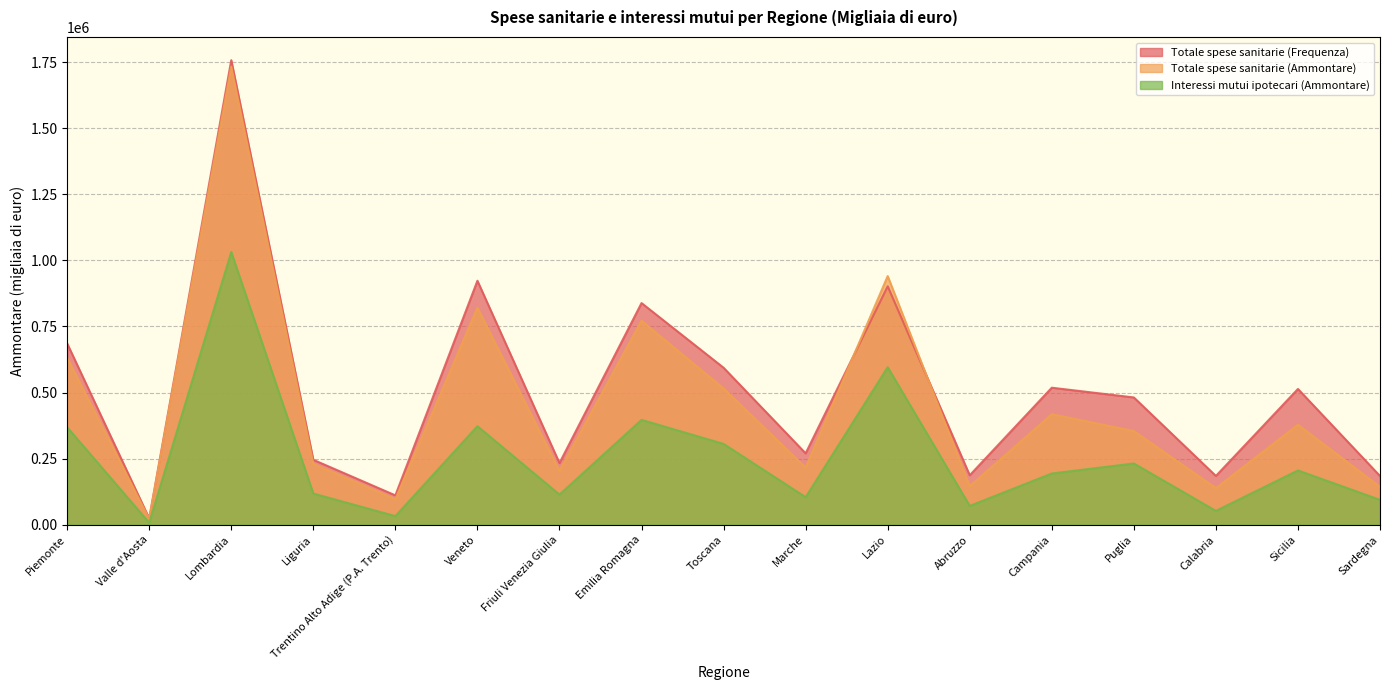

What is the highest value of the Interessi mutui ipotecari (Ammontare) series?

1031546